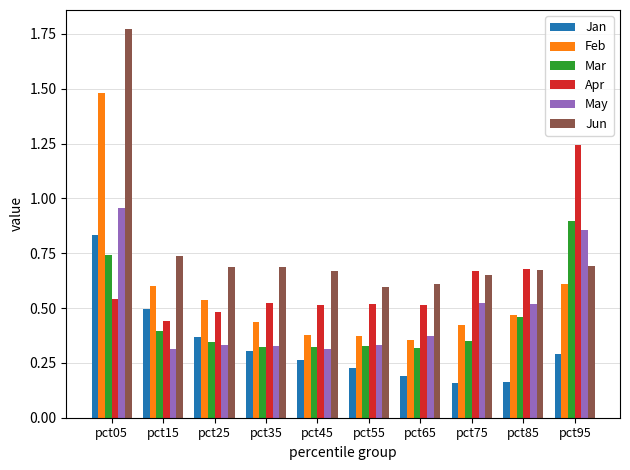

What is the sum of all Feb values?

5.7